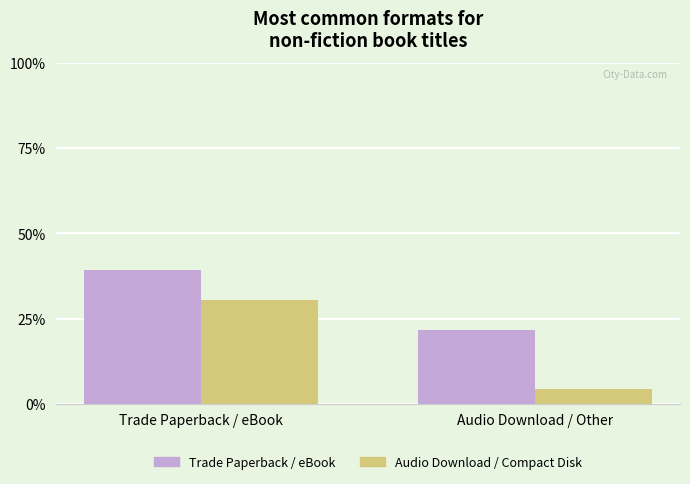

What is the difference between the maximum and minimum values in the Audio Download / Compact Disk series?

26.1